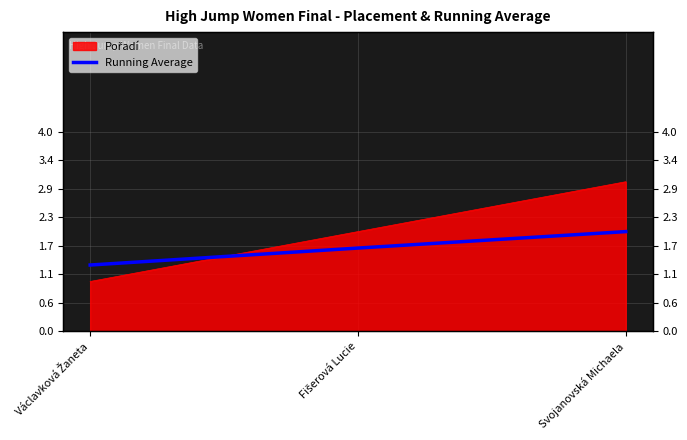

Does the chart have visible grid lines?

Yes